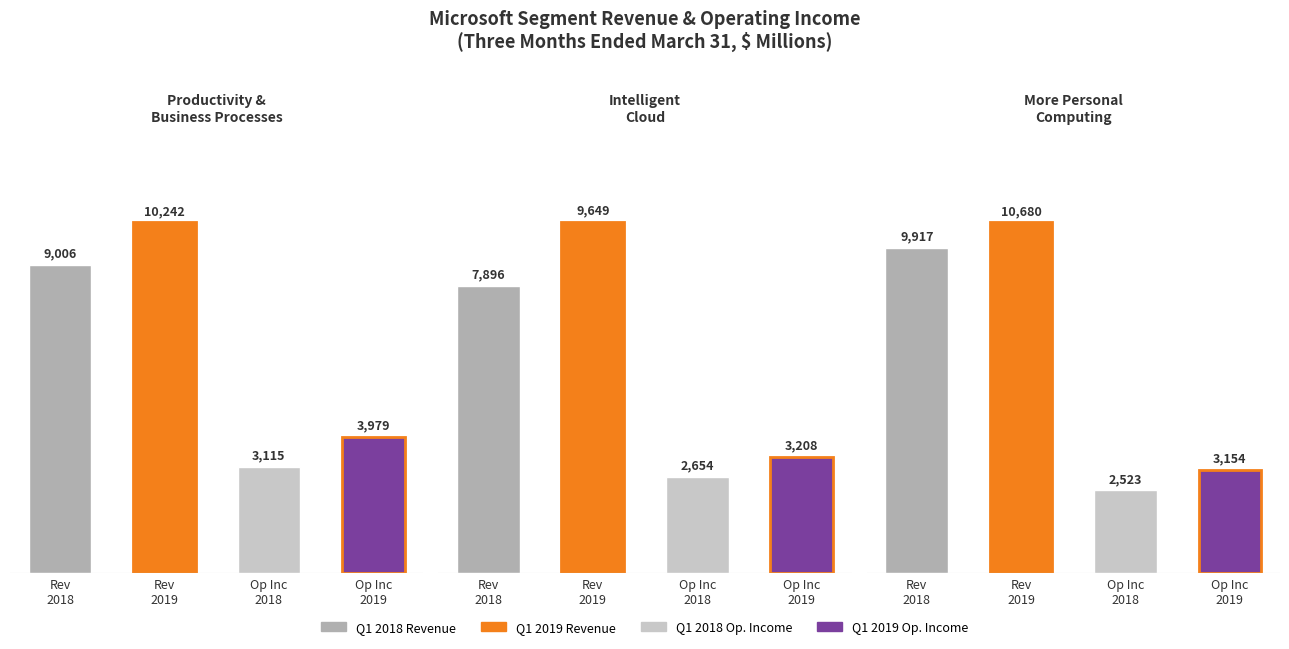

What is the change in value from Rev
2019 to Op Inc
2019?

-7526